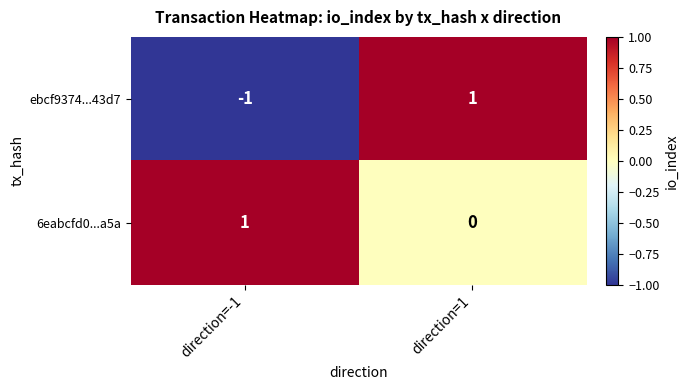

Between direction=-1 and direction=1, which series saw the biggest shift?

ebcf9374...43d7